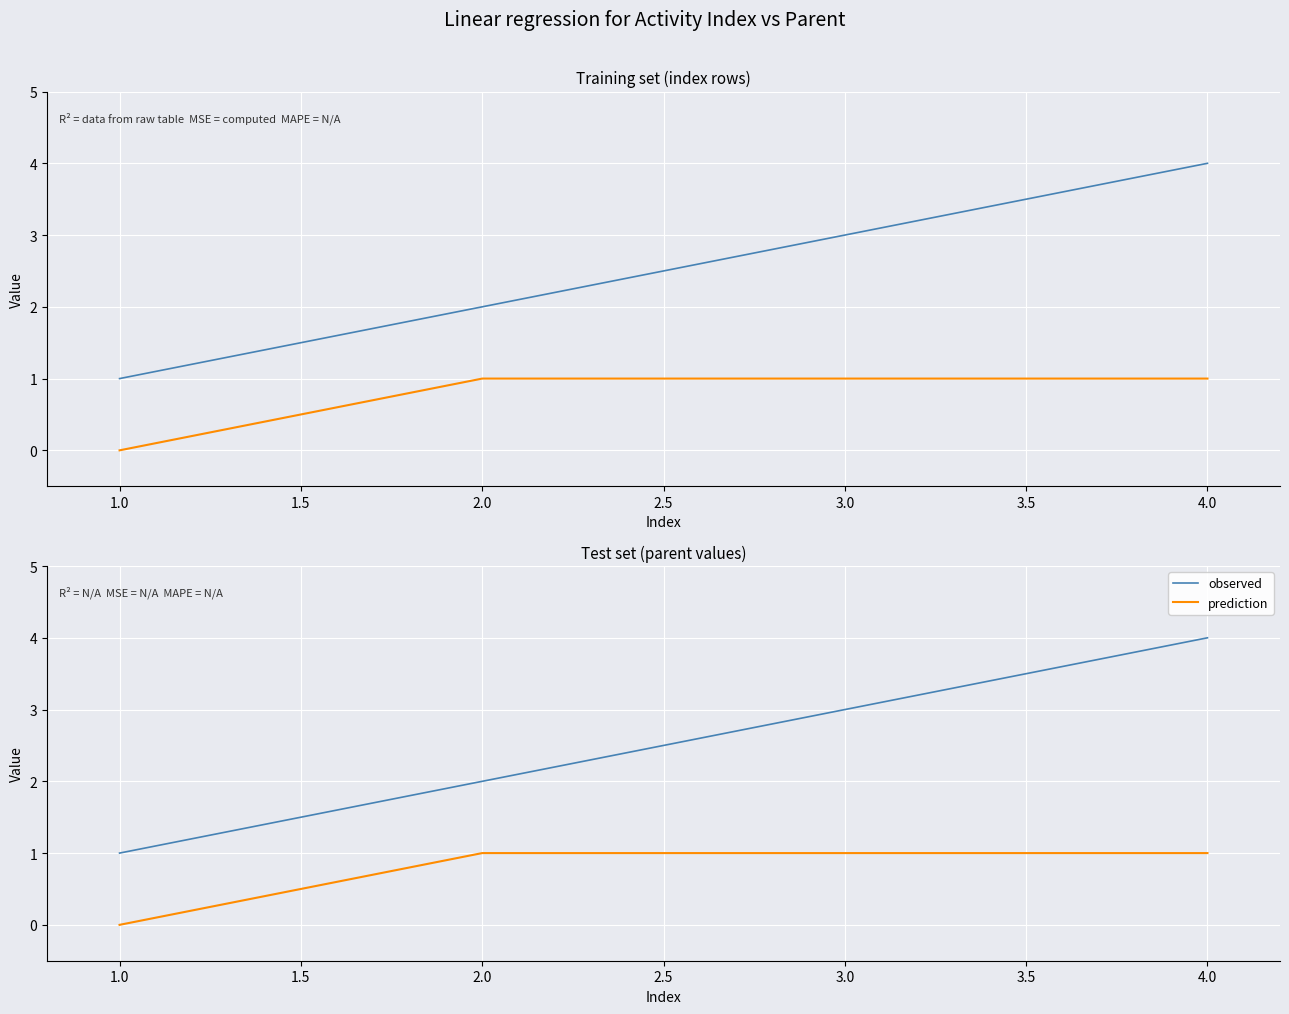

True or false: prediction has more than 0 interior local peaks.

False